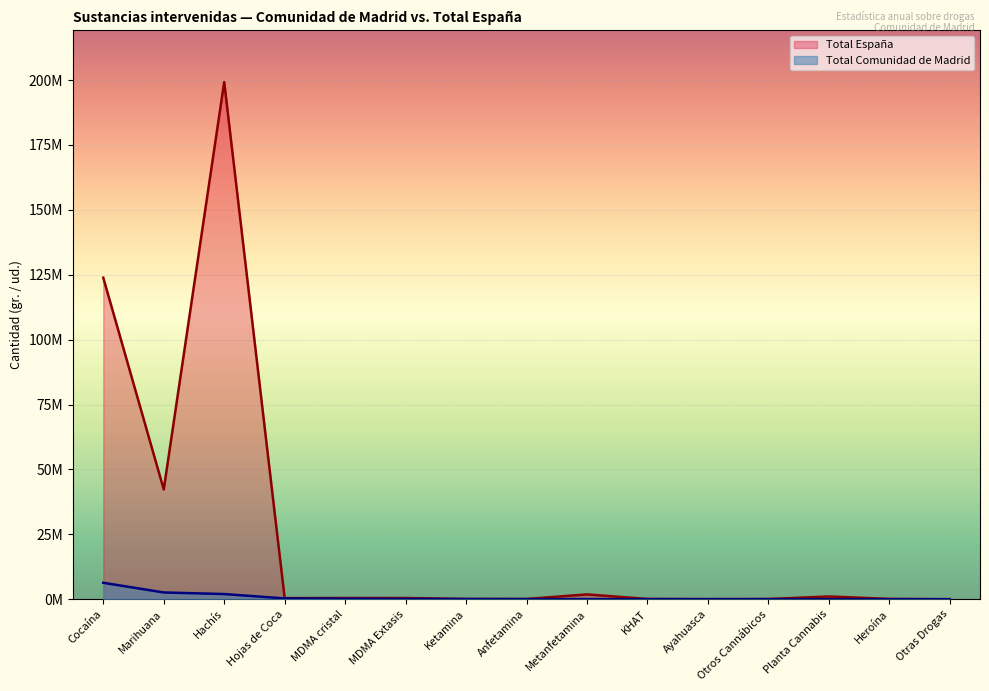

Is the value of Total Comunidad de Madrid at MDMA Extasis greater than the value of Total España at Planta Cannabis?

No